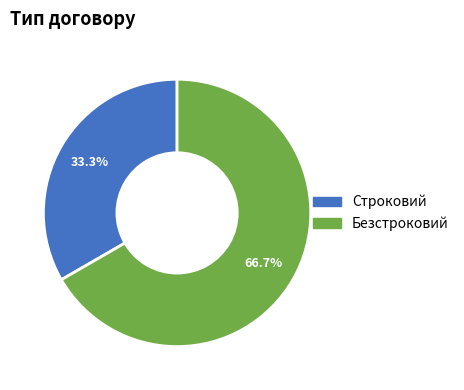

The Безстроковий slice represents 67% of the pie. True or false?

True